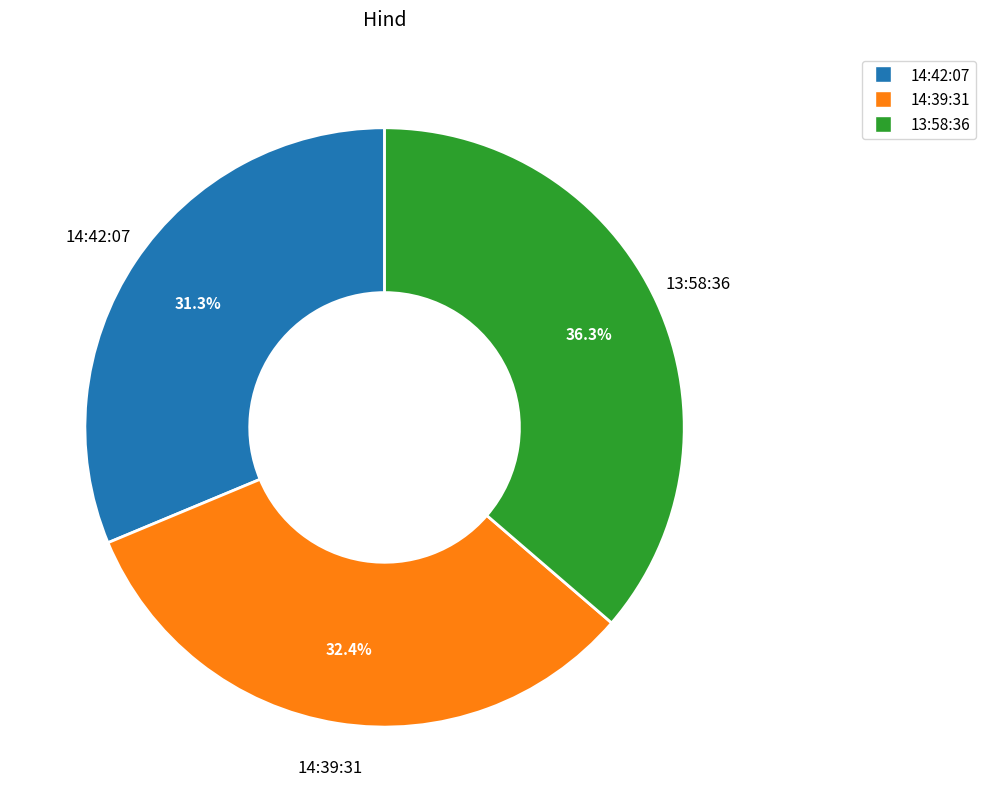

Is there a majority slice in this chart?

No